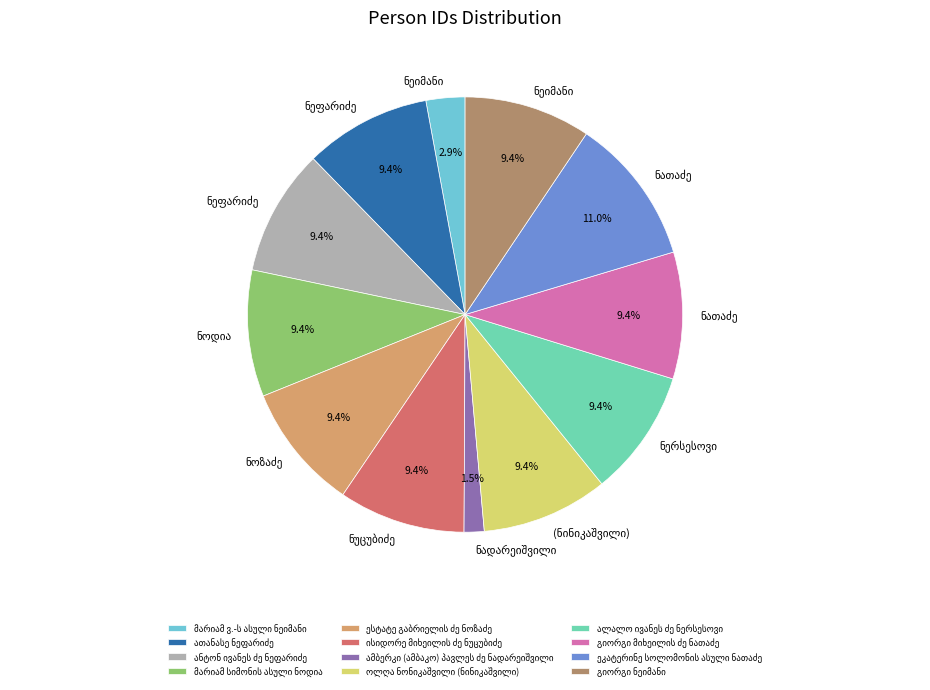

Does any single category account for the majority?

No